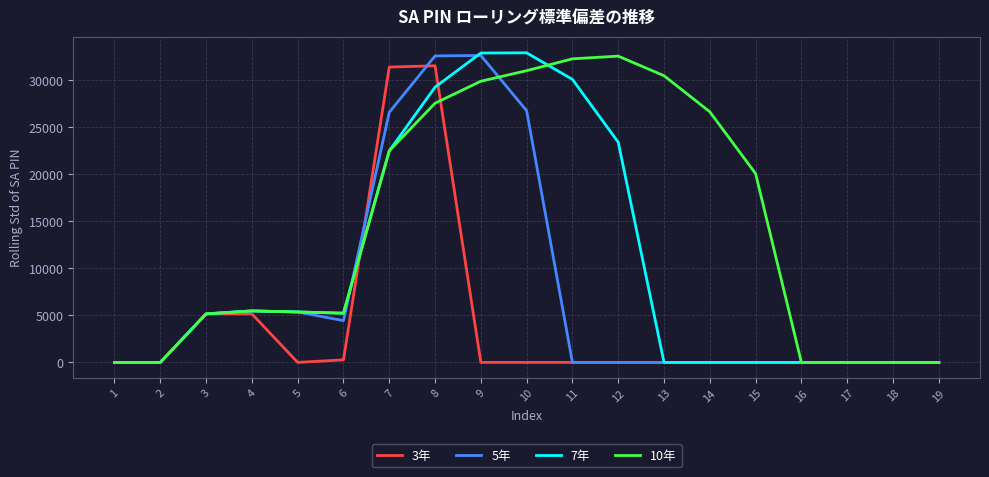

What is the highest value of the 3年 series?

31527.1